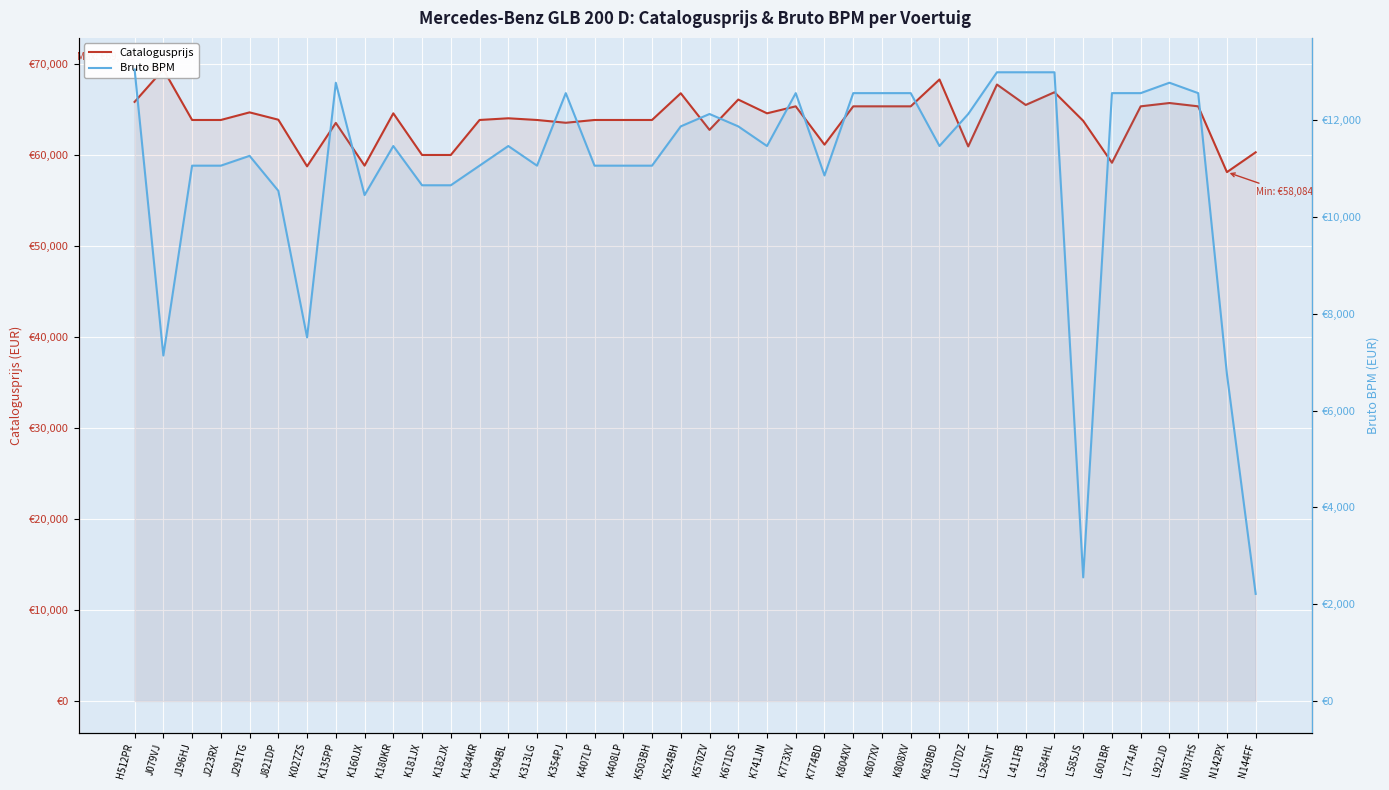

What is the lowest value of the Bruto BPM series?

2213